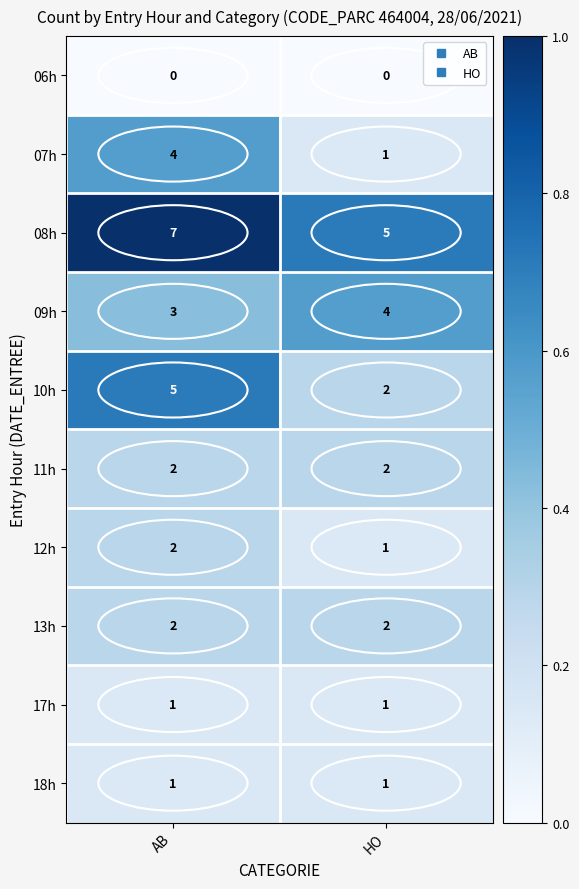

What is the spread (max minus min) of values at AB?

7